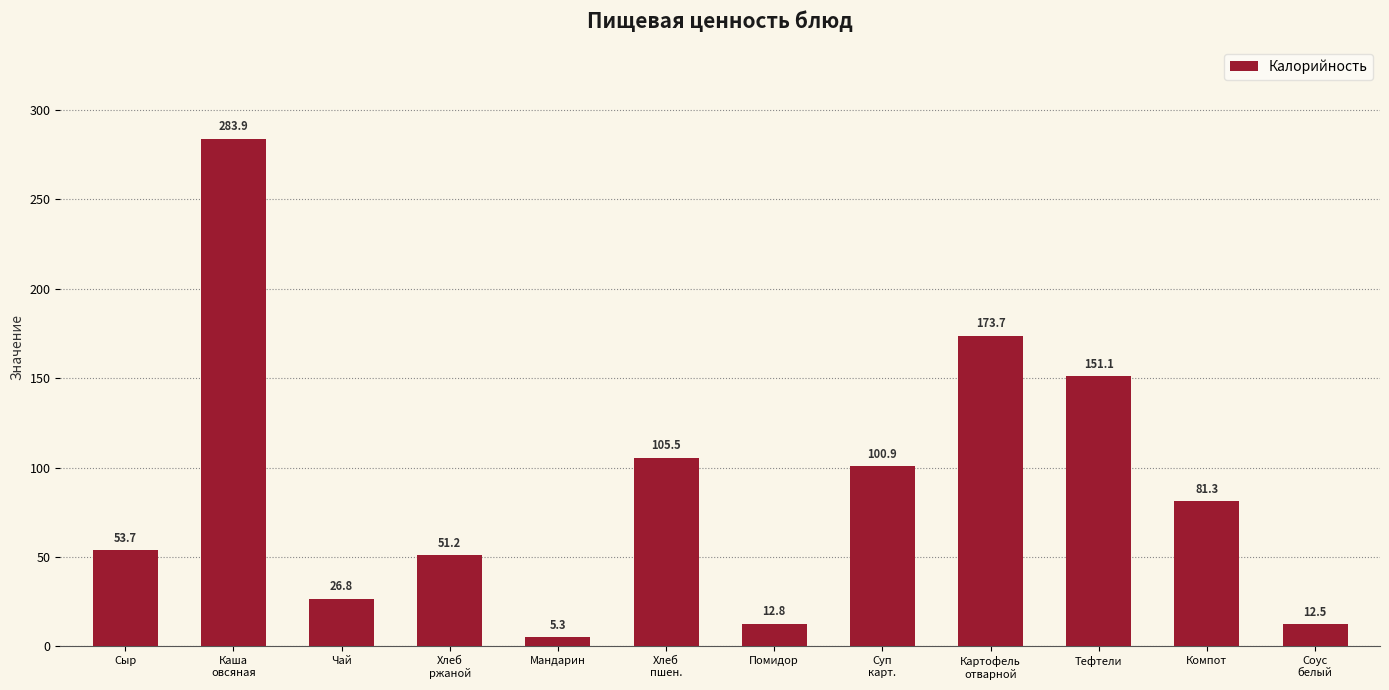

What is the value of the 6th bar from the left?

105.5